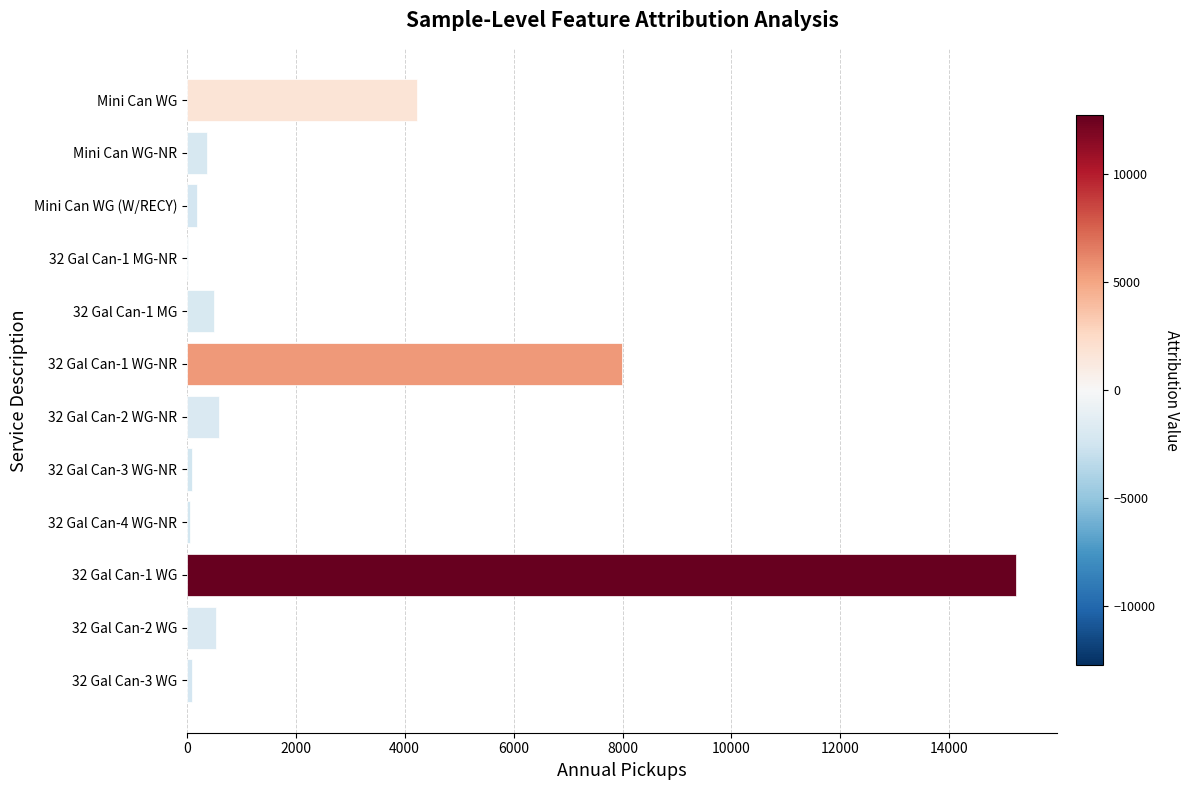

The value at 32 Gal Can-2 WG-NR is 597.6. True or false?

True